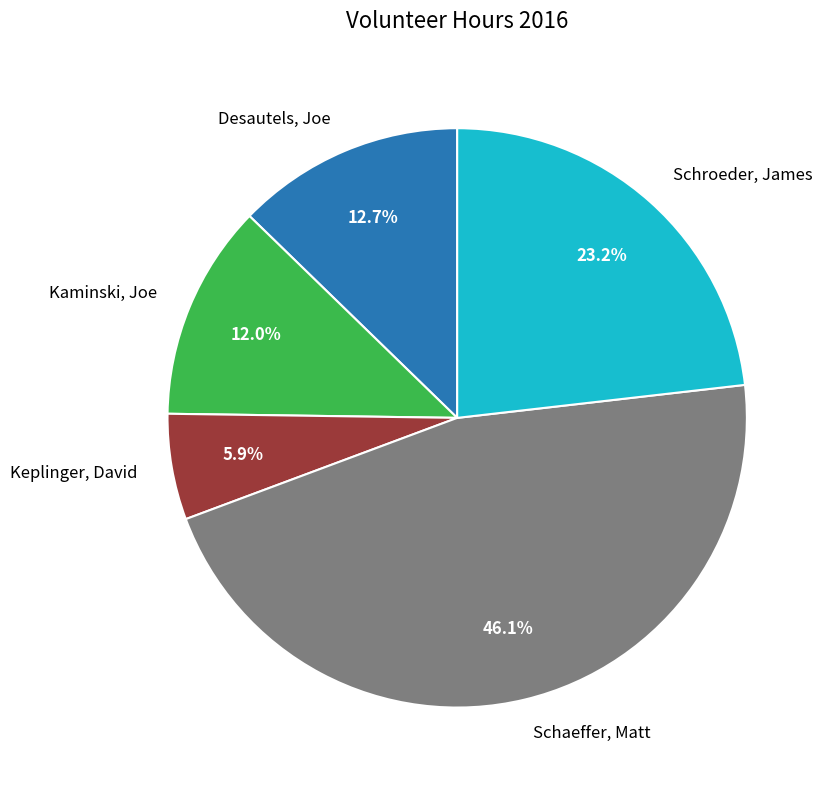

To the nearest percent, what is the difference between the Desautels, Joe and Schaeffer, Matt slice percentages?

33%